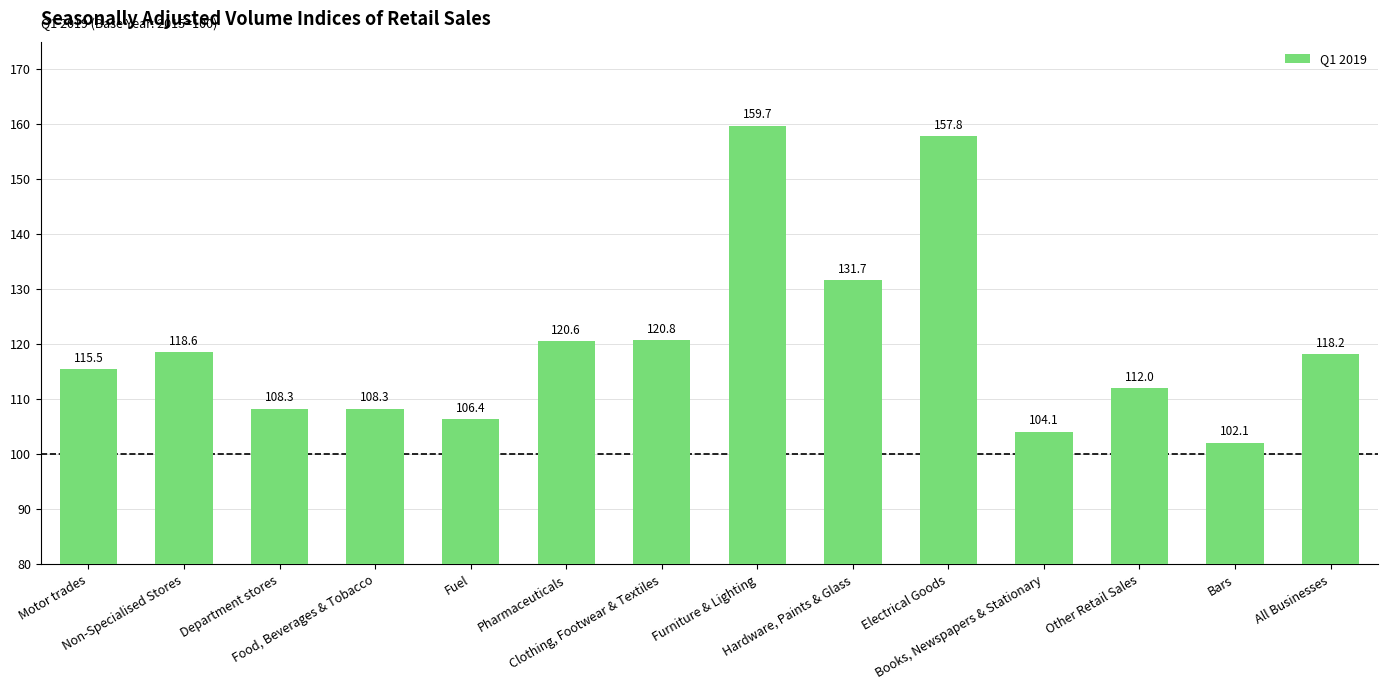

What is the difference between the values at Motor trades and Electrical Goods?

42.3